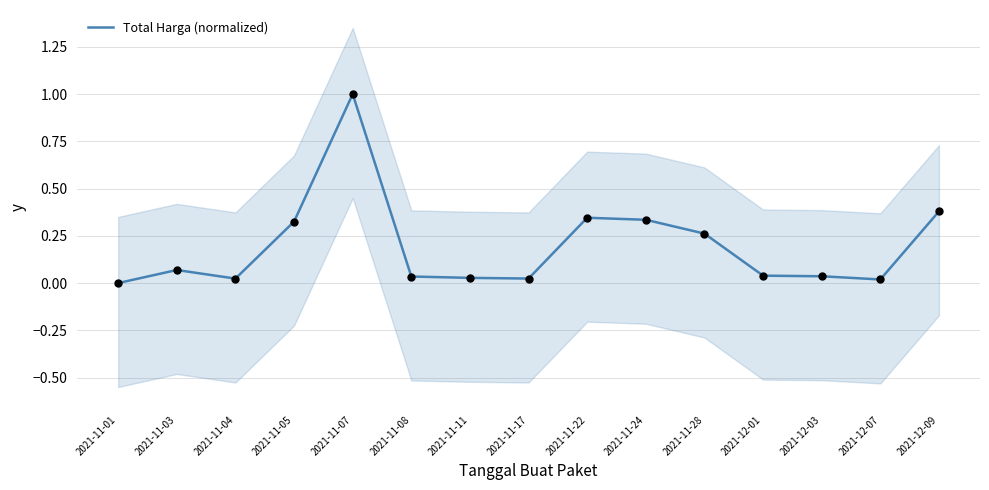

Between 2021-12-01 and 2021-11-04, which is larger?

2021-12-01